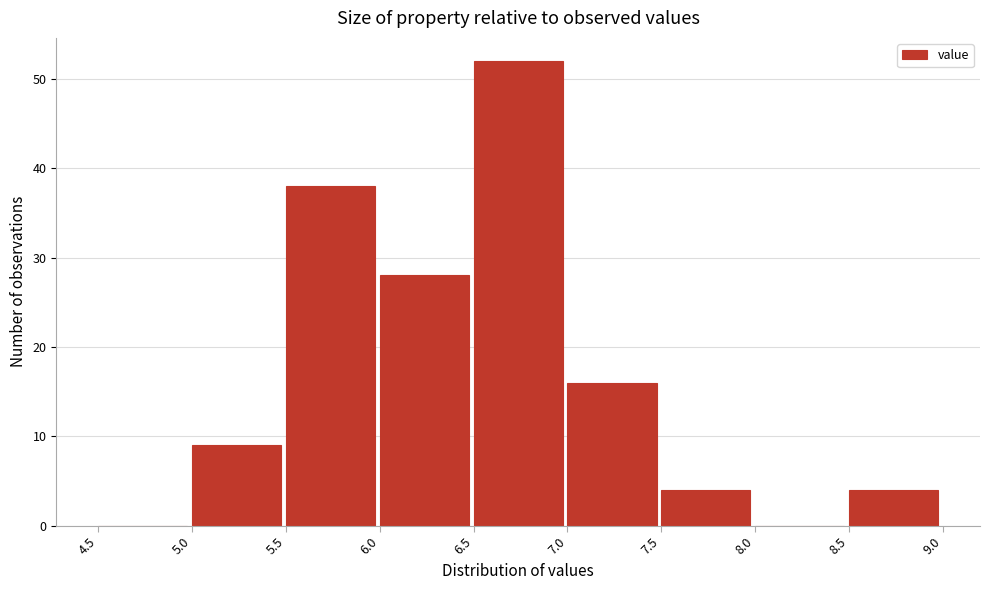

How tall is the bar that spans 7.0 to 7.5 on the x-axis? The values are not printed on the chart, so give them approximately, as read against the axis.

16